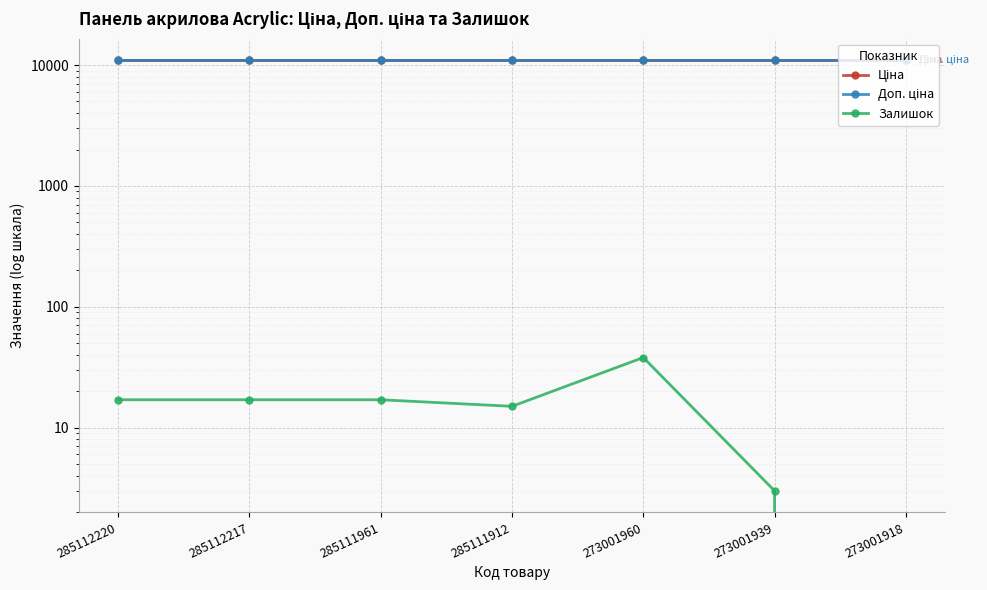

What is the sum of the Доп. ціна values at 285112220 and 285111912?

21928.8